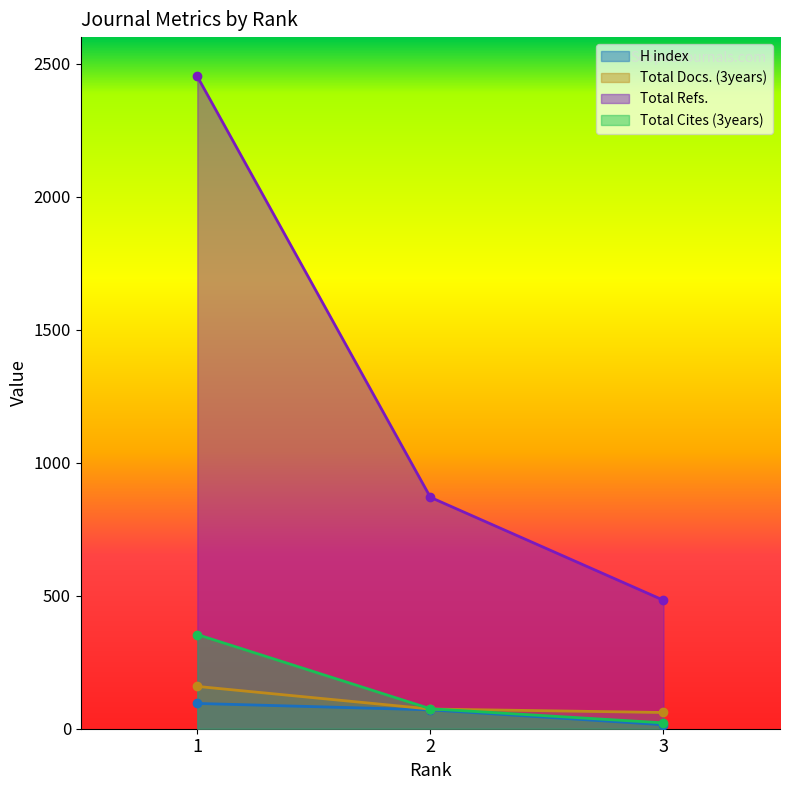

What is the sum of the Total Refs. values at 3 and 2?

1353